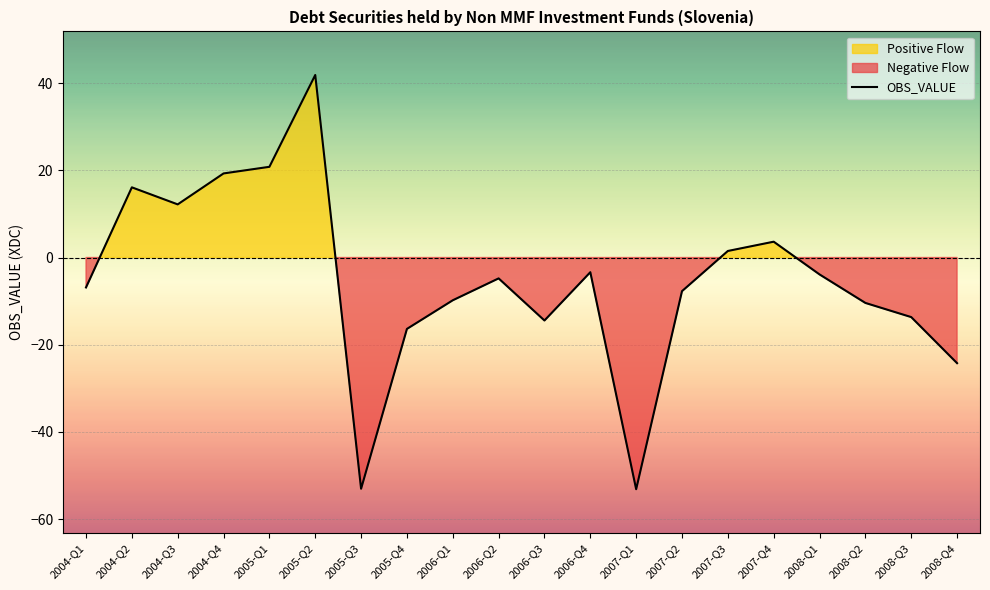

Reading left to right, what are all the values shown in this chart?

-6.9	16.1	12.2	19.3	20.8	41.9	-53.0	-16.4	-9.8	-4.8	-14.4	-3.4	-53.2	-7.7	1.5	3.6	-3.9	-10.4	-13.7	-24.2